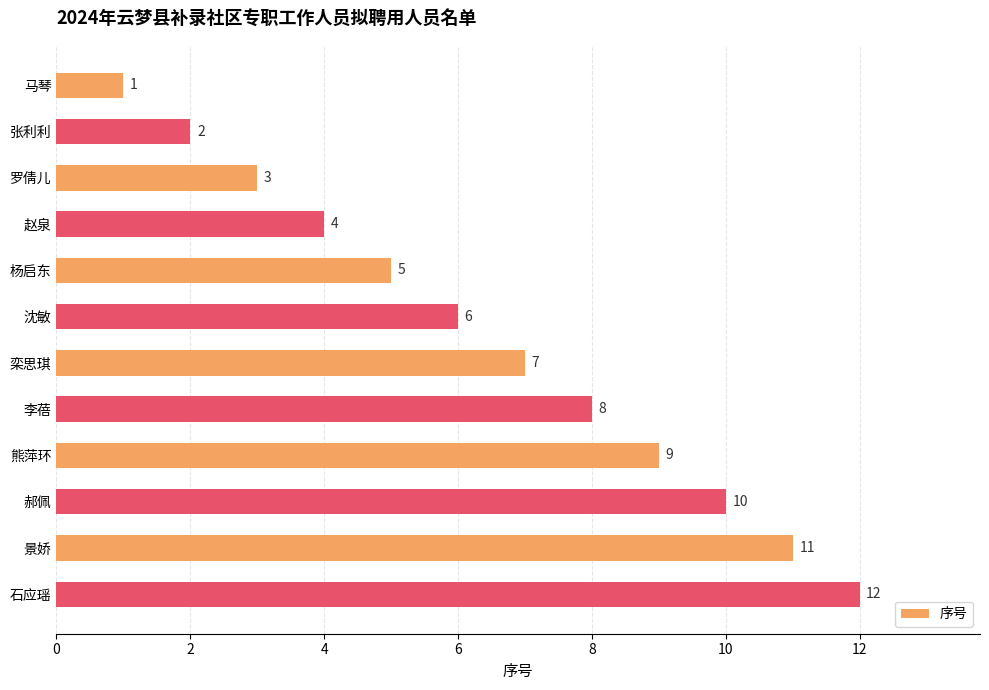

What is the value of the 6th bar from the top?

6